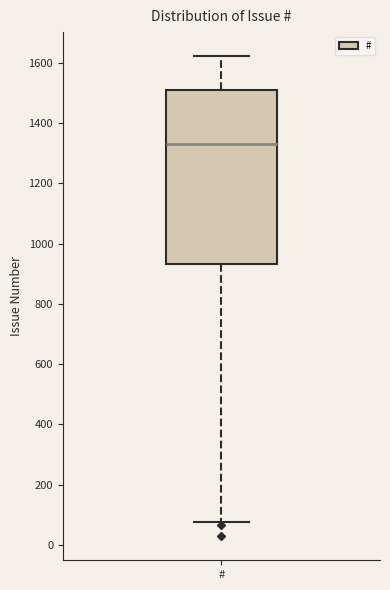

Where is the lower edge of the box for # on the y-axis? The values are not printed on the chart, so give them approximately, as read against the axis.

940